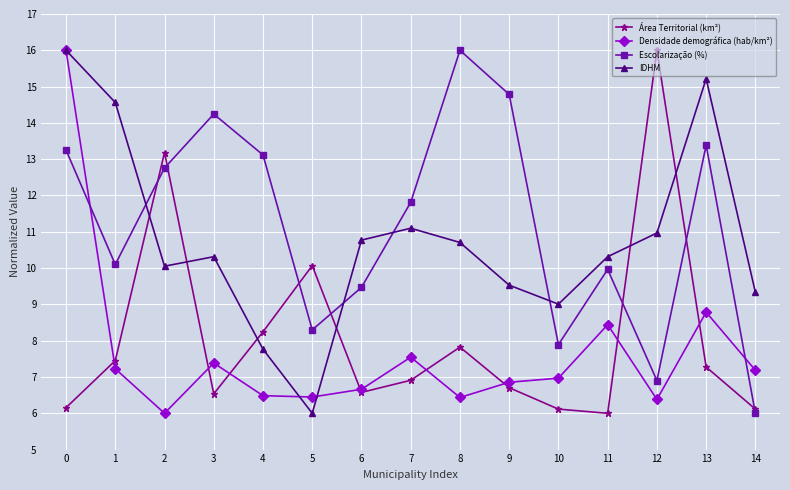

What is the sum of the Escolarização (%) values at 12 and 9?

21.7